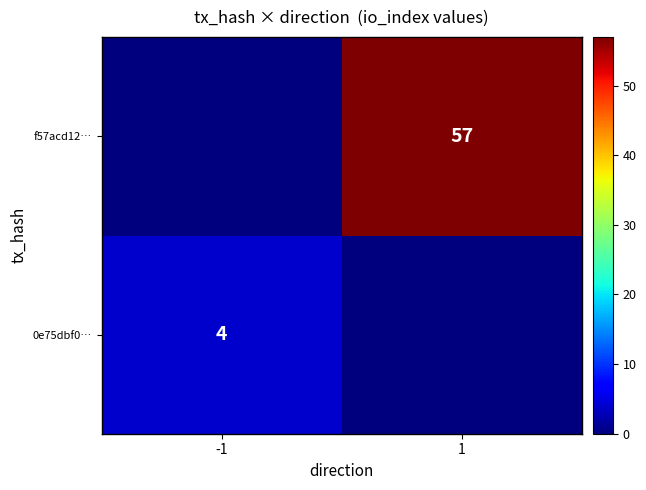

Is it true that f57acd12… equals 57 at 1?

True